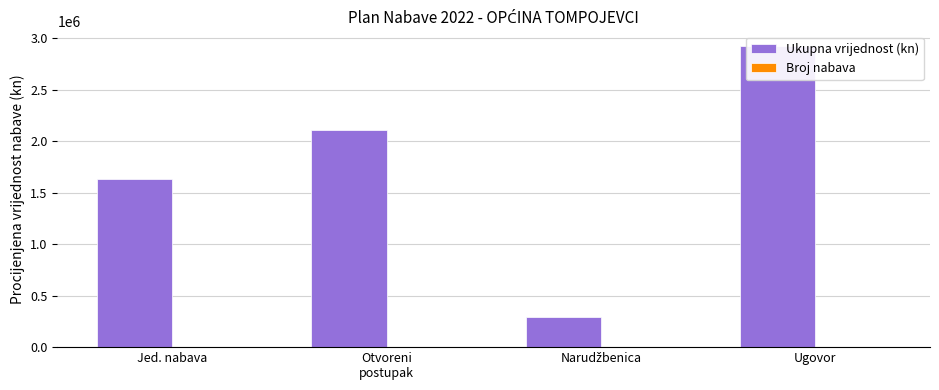

At which category is the sum across all series the highest?

Ugovor